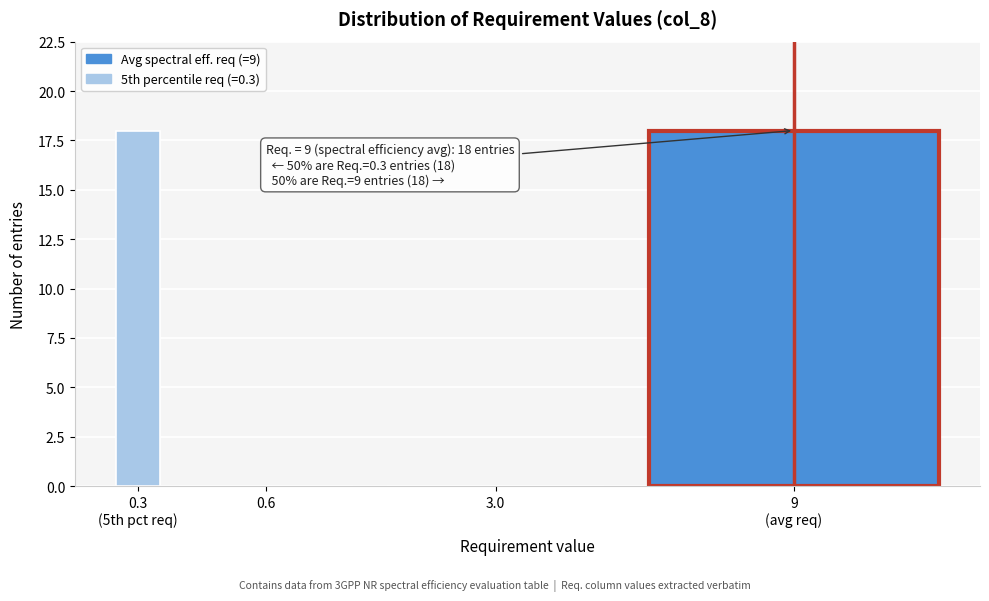

True or false: the data shows -6 at 0.6.

False